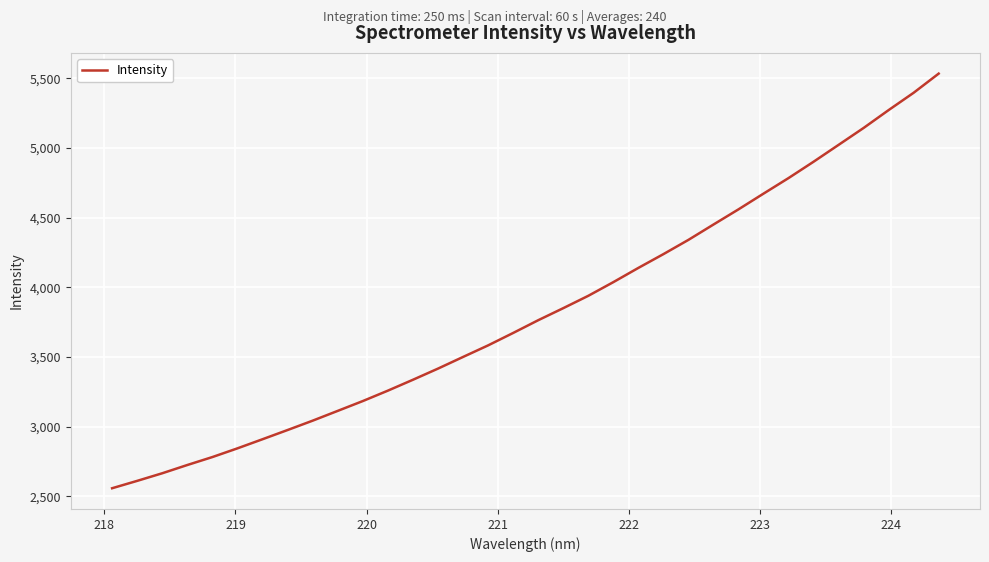

What is the difference between the maximum and minimum values?

2976.0